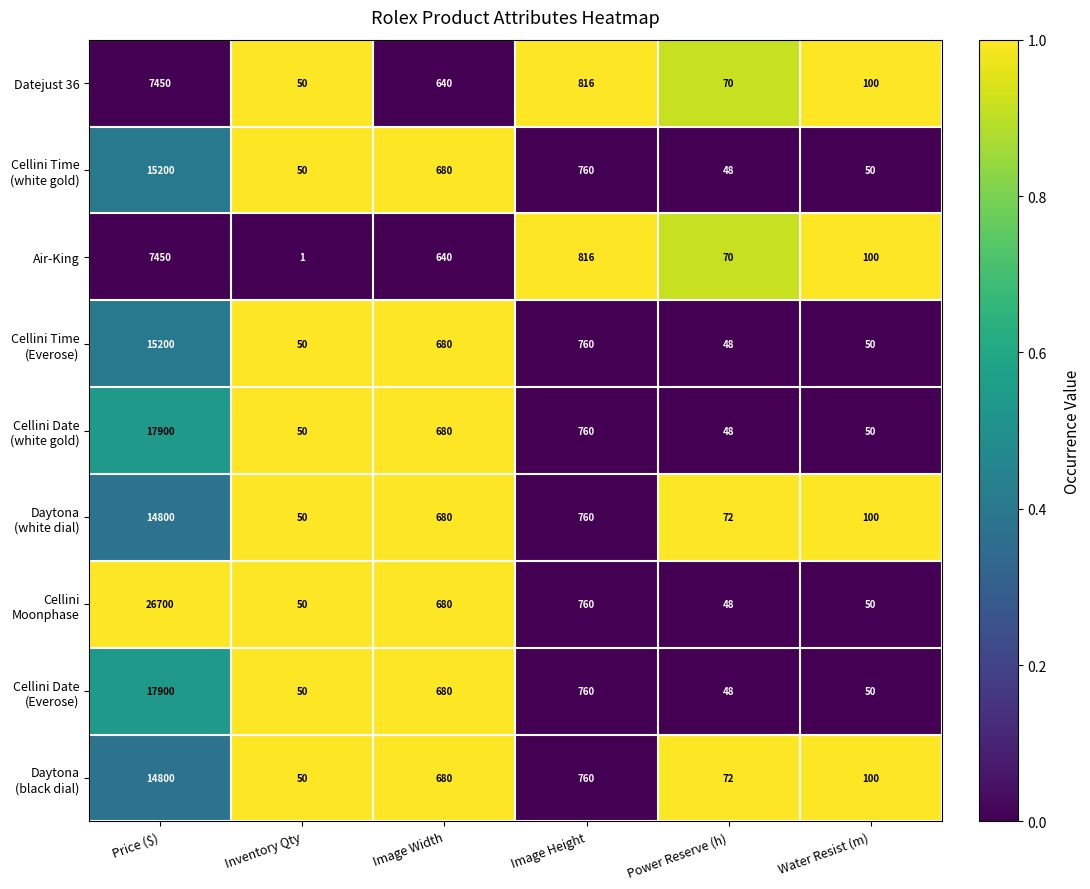

What is the maximum value shown in the chart?

26700